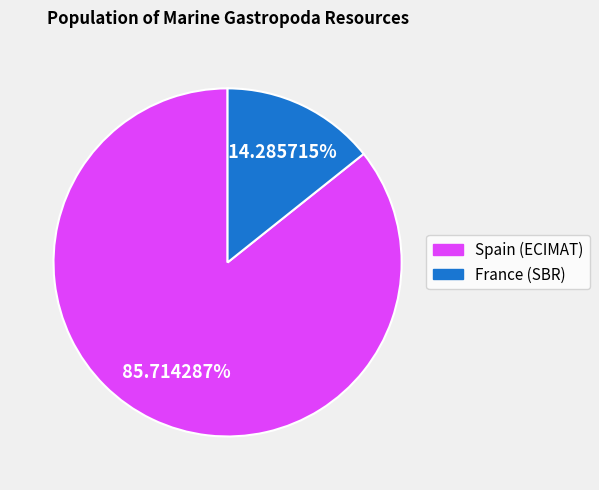

Approximately how many times larger is the value at Spain (ECIMAT) compared to France (SBR)?

6.0